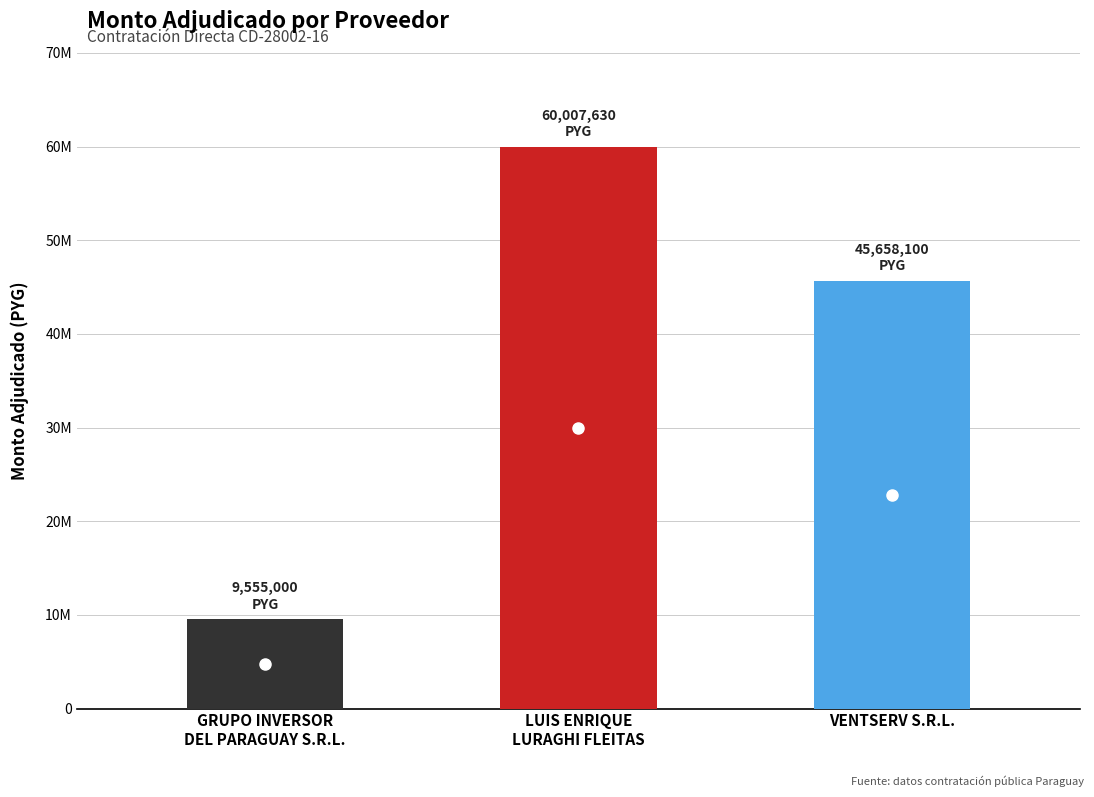

What is the difference between the maximum and minimum values?

50452630